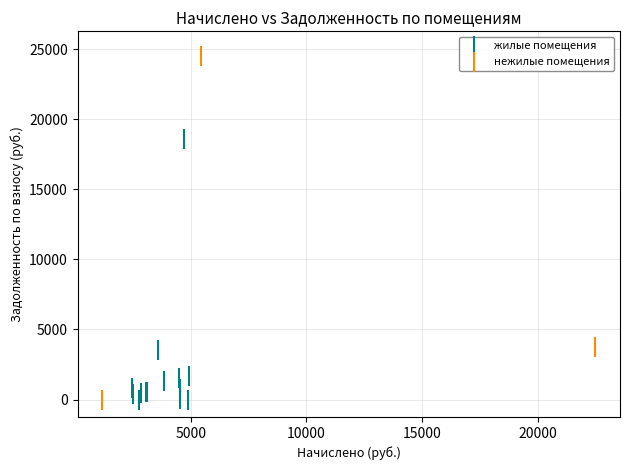

Which series reaches the maximum Y coordinate?

нежилые помещения